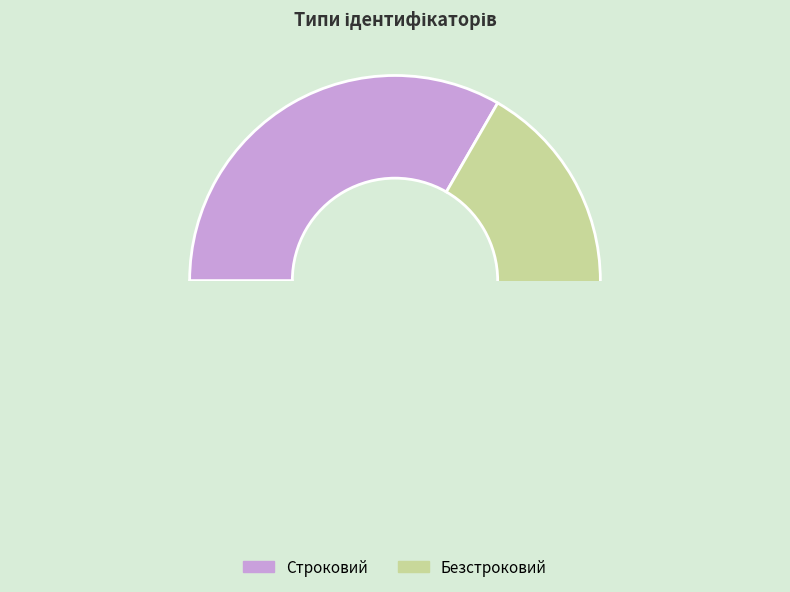

Do Безстроковий and Строковий together represent more than half of the pie?

Yes